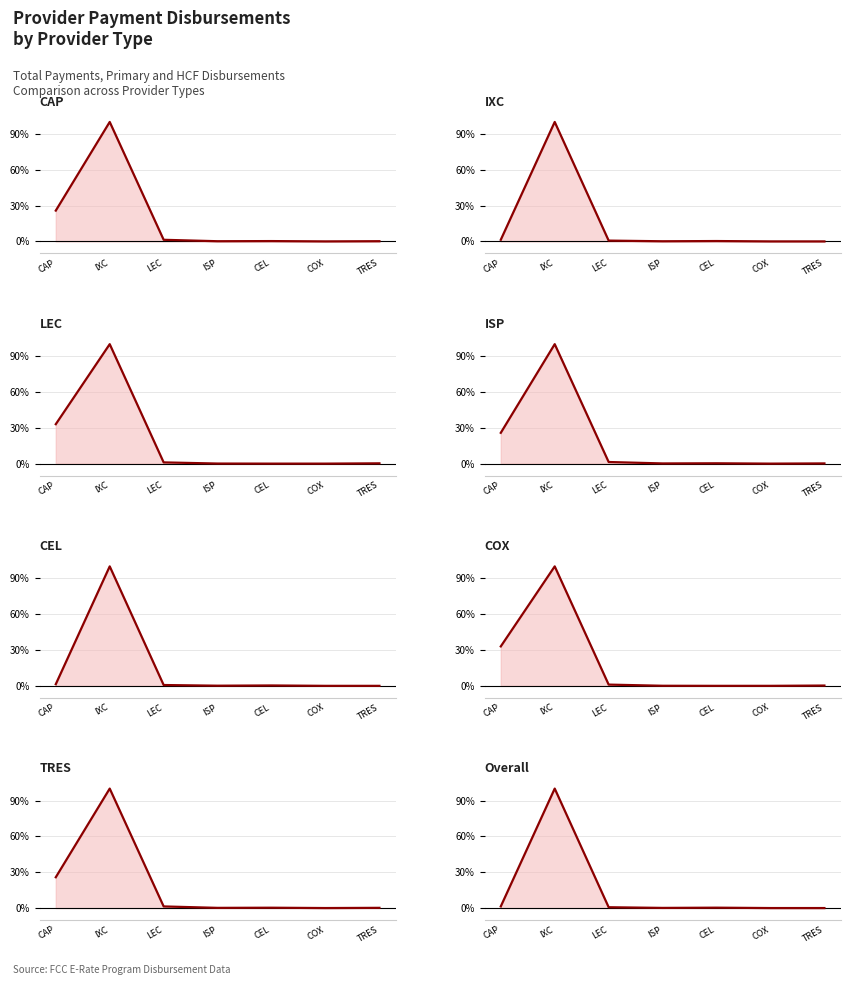

What is the difference between the second highest and minimum values in the Total Payments series?

25.8